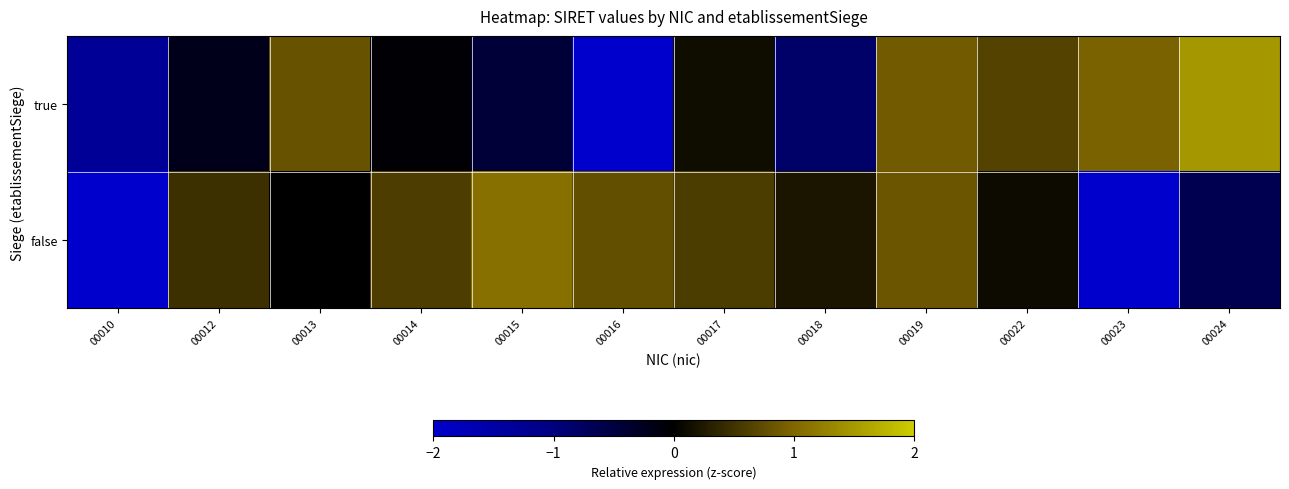

At which category is the sum across all series the highest?

00019